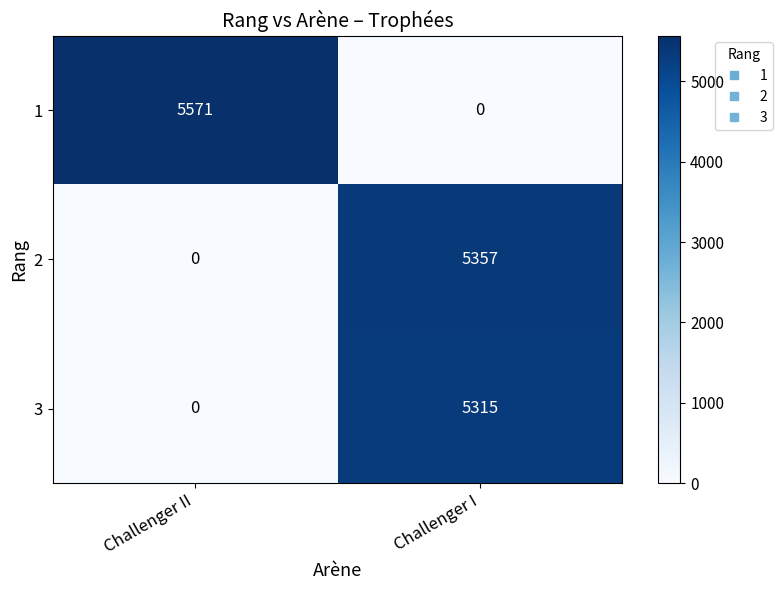

What is the greatest value displayed?

5571